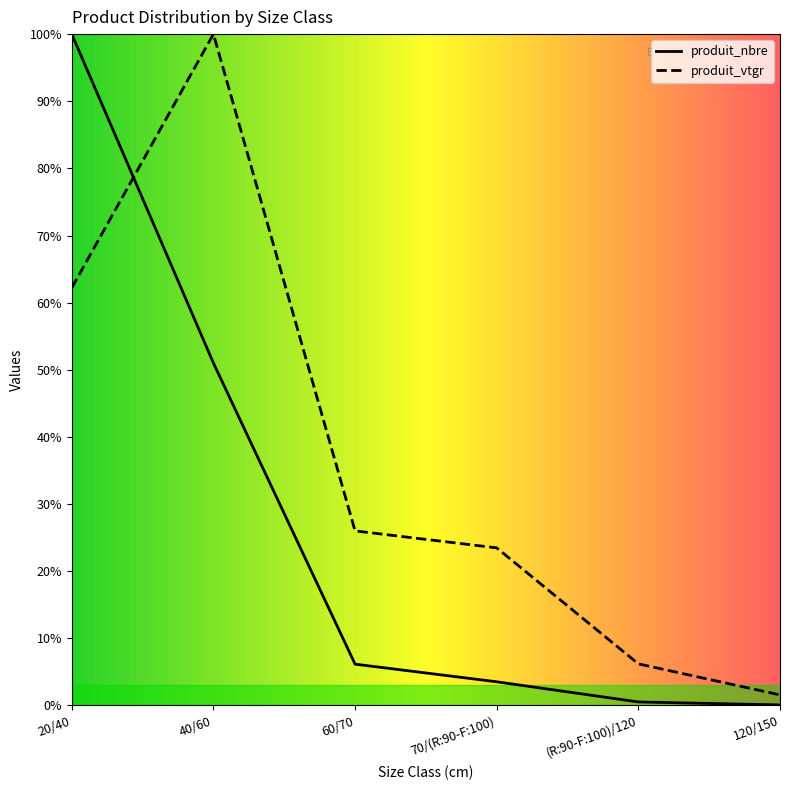

Which series changed the most between 40/60 and 60/70?

produit_vtgr